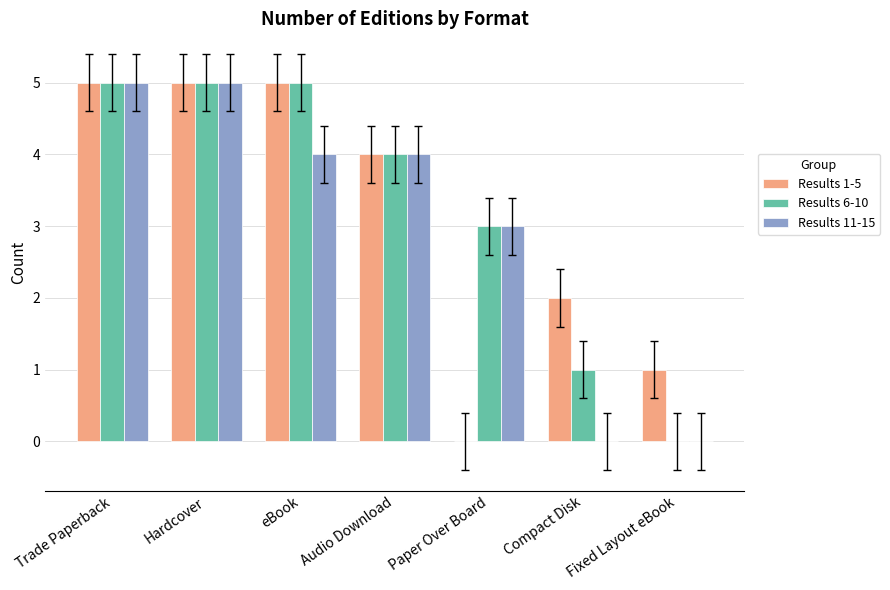

What is the sum of the Results 1-5 values at Compact Disk and Fixed Layout eBook?

3